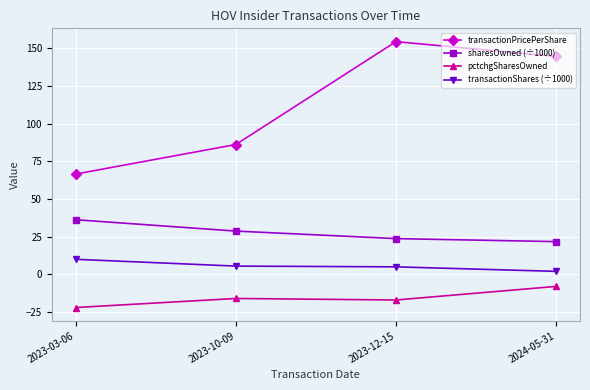

What are all the series names shown in the legend?

transactionPricePerShare, sharesOwned (÷1000), pctchgSharesOwned, transactionShares (÷1000)